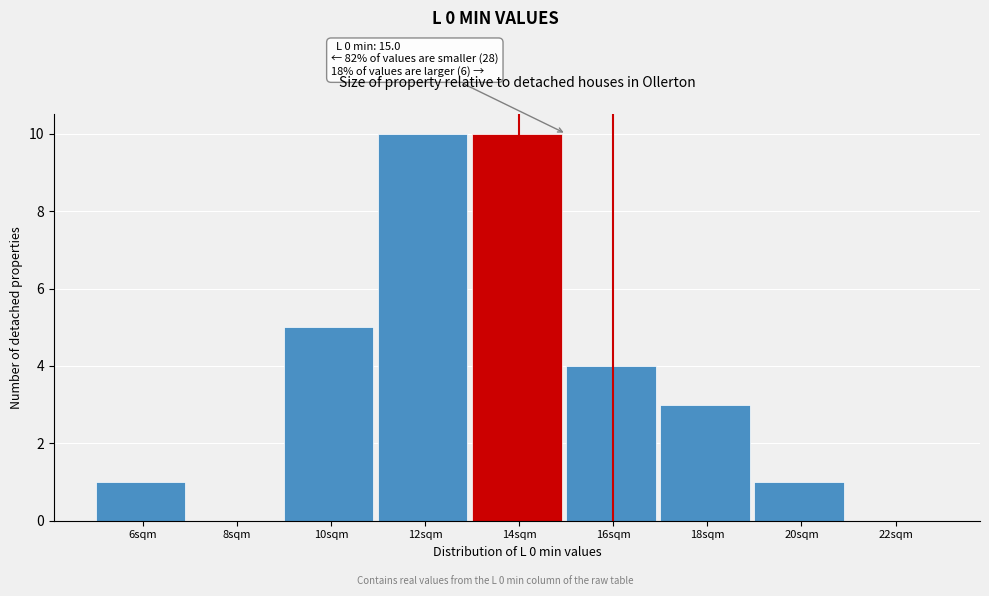

Reading right to left, what are all the values shown in this chart?

22sqm=0	20sqm=1	18sqm=3	16sqm=4	14sqm=10	12sqm=10	10sqm=5	8sqm=0	6sqm=1